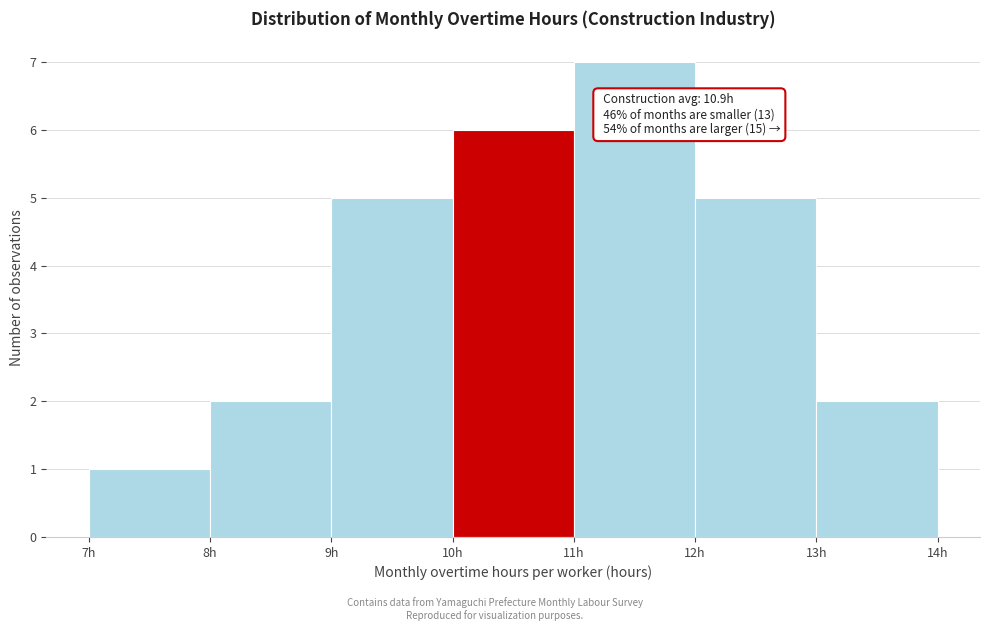

Which range on the x-axis has the tallest bar?

11 to 12